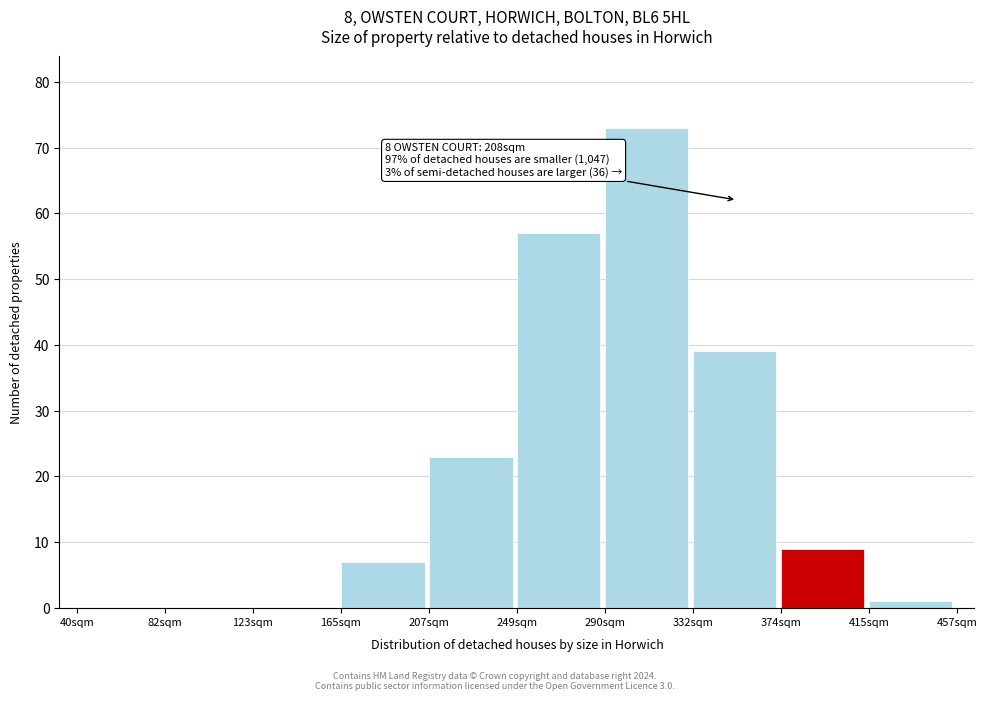

Reading right to left, transcribe all the data shown in this chart.

415sqm=1	374sqm=9	332sqm=39	290sqm=73	249sqm=57	207sqm=23	165sqm=7	123sqm=0	82sqm=0	40sqm=0